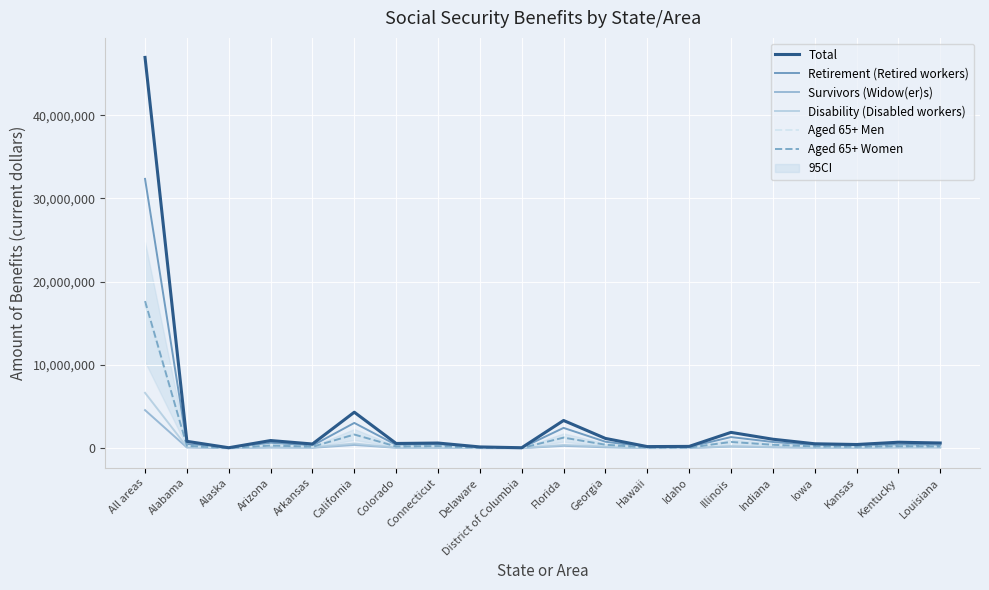

Reading right to left, list all the values displayed in this chart.

Total: 628891	720189	447830	536138	1082793	1903902	219561	197311	1178611	3333059	59989	156827	623902	572275	4325913	509093	923845	60556	829345	46938032
Retirement (Retired workers): 363002	420432	319562	385097	751534	1340463	153289	151357	779716	2443283	41716	111252	466733	402730	3040374	320568	658668	40207	504923	32351857
Survivors (Widow(er)s): 88381	80489	45470	57849	109390	197007	20400	15035	109703	288358	5116	13370	51560	54370	397274	48995	77590	4718	86356	4576981
Disability (Disabled workers): 111671	160212	52863	57921	145658	232133	29900	19334	197933	399013	8913	22273	68444	73843	568019	101514	127070	9886	169700	6655048
Aged 65+ Men: 218818	233234	171342	207850	392139	709086	86266	75782	398519	1312725	20477	58067	239931	223344	1664337	171978	358232	22955	268927	17295378
Aged 65+ Women: 214410	239353	178046	216288	413579	755642	76542	80054	421970	1273611	24984	57895	257532	210239	1646453	175350	332634	18166	285033	17675836